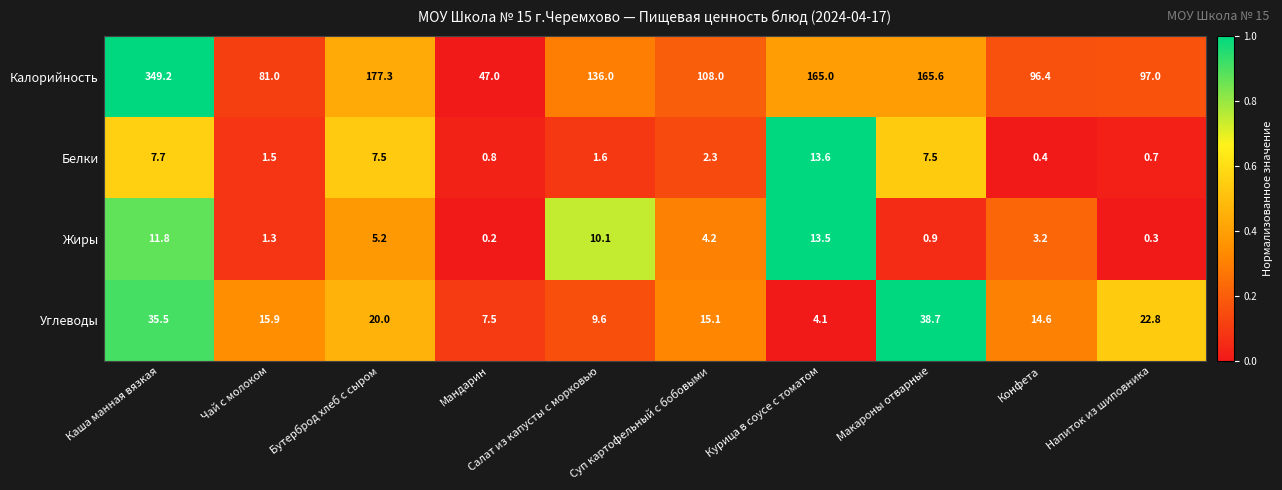

What is the difference between the Калорийность values at Макароны отварные and Мандарин?

118.6